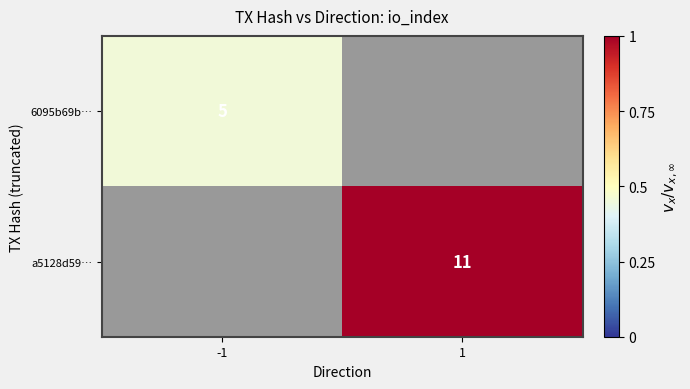

True or false: 6095b69b… has a value of 3 at -1.

False